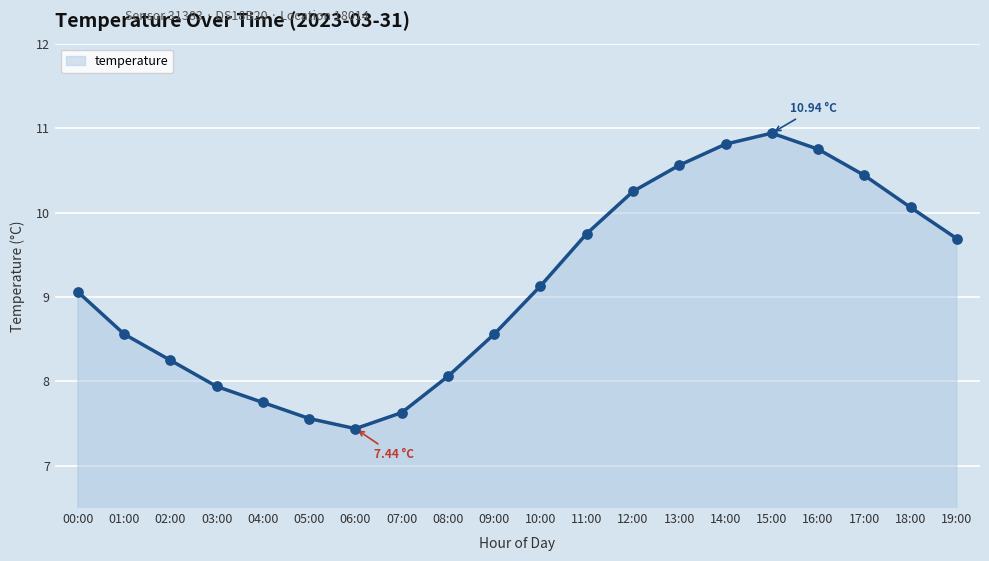

Between 04:00 and 00:00, which is larger?

00:00